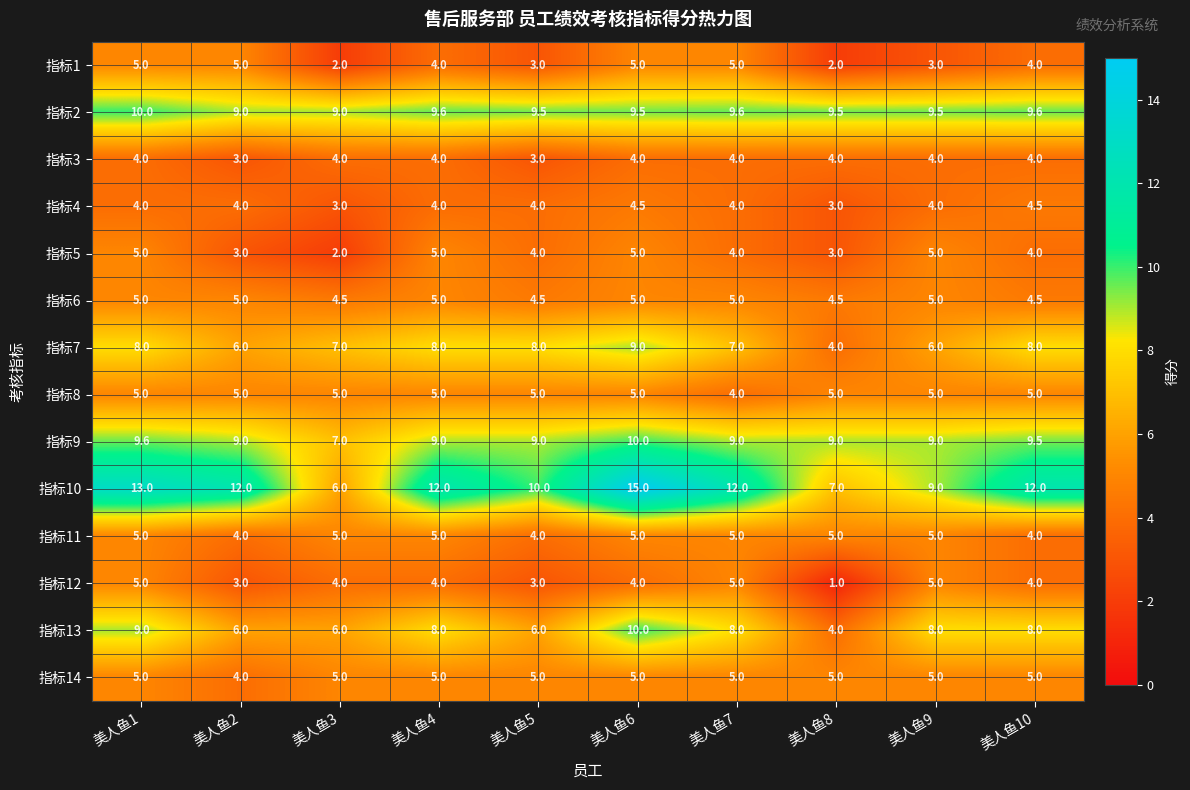

Is it true that 指标4 equals 3.0 at 美人鱼8?

True